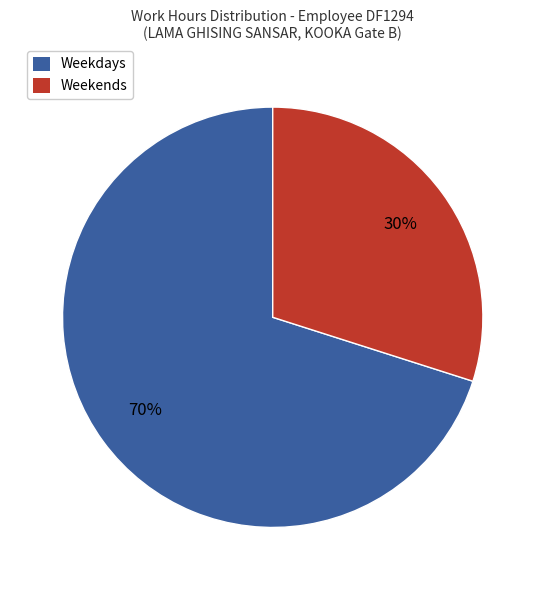

Is there any slice that represents more than half of the pie?

Yes